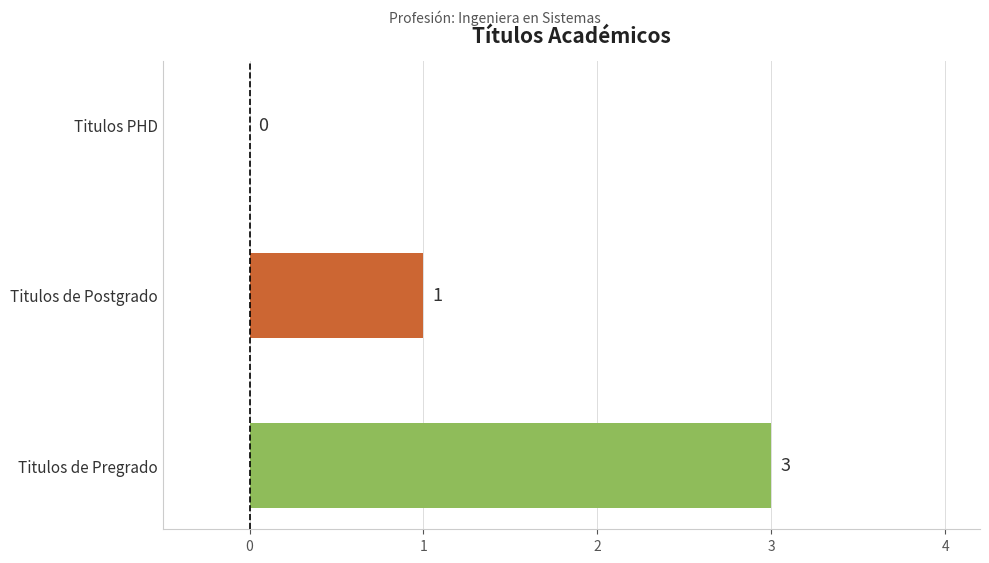

Which label corresponds to the largest value in the chart?

Titulos de Pregrado